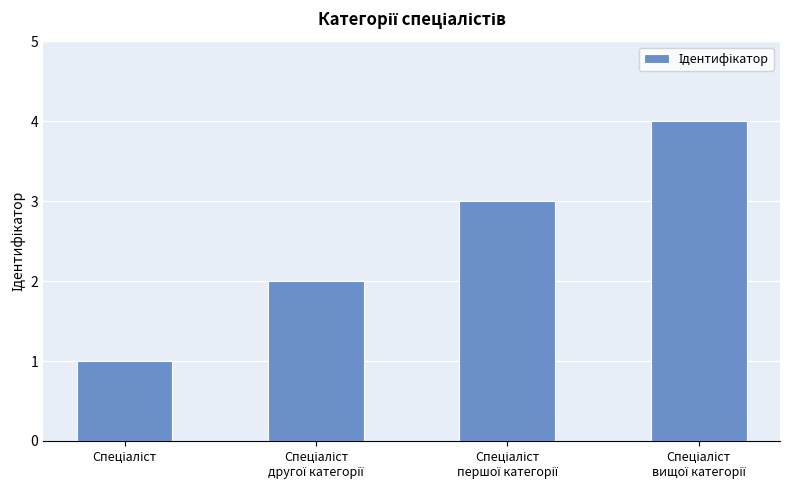

What is the sum of all values?

10